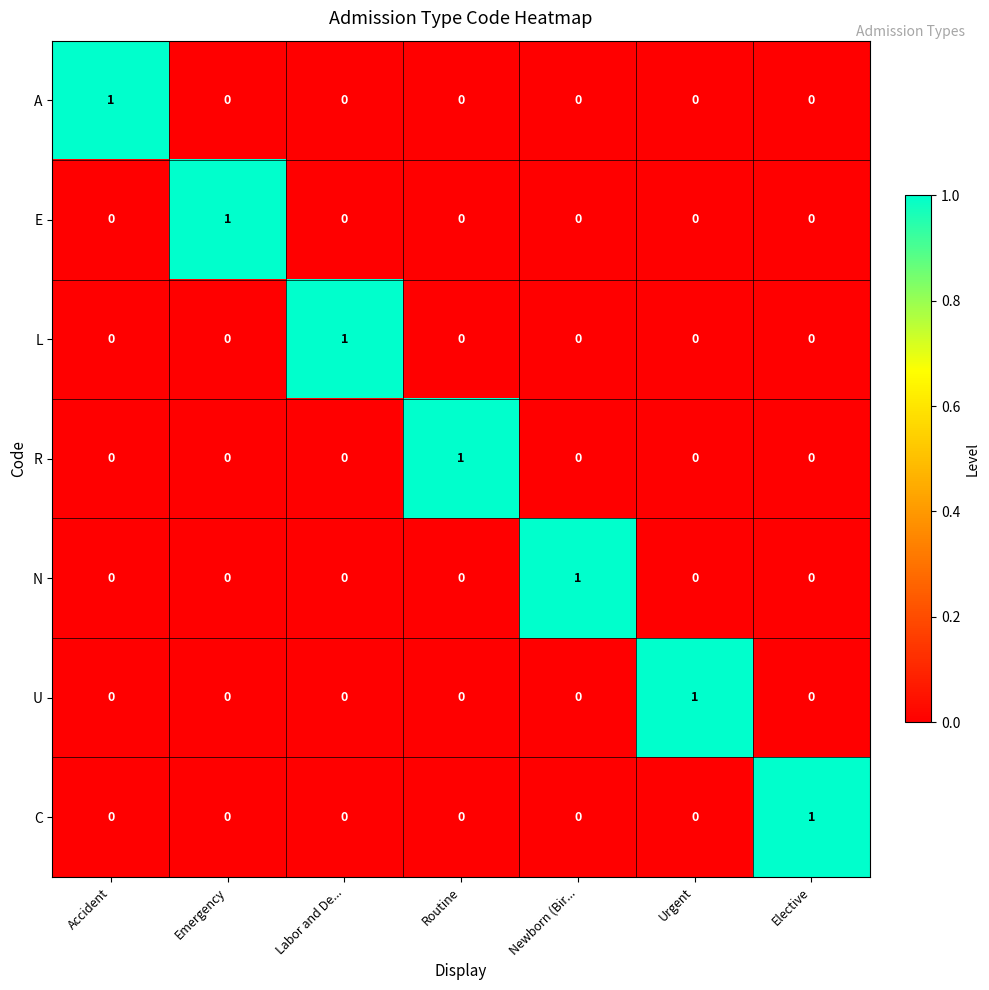

How many series are shown in this chart?

7